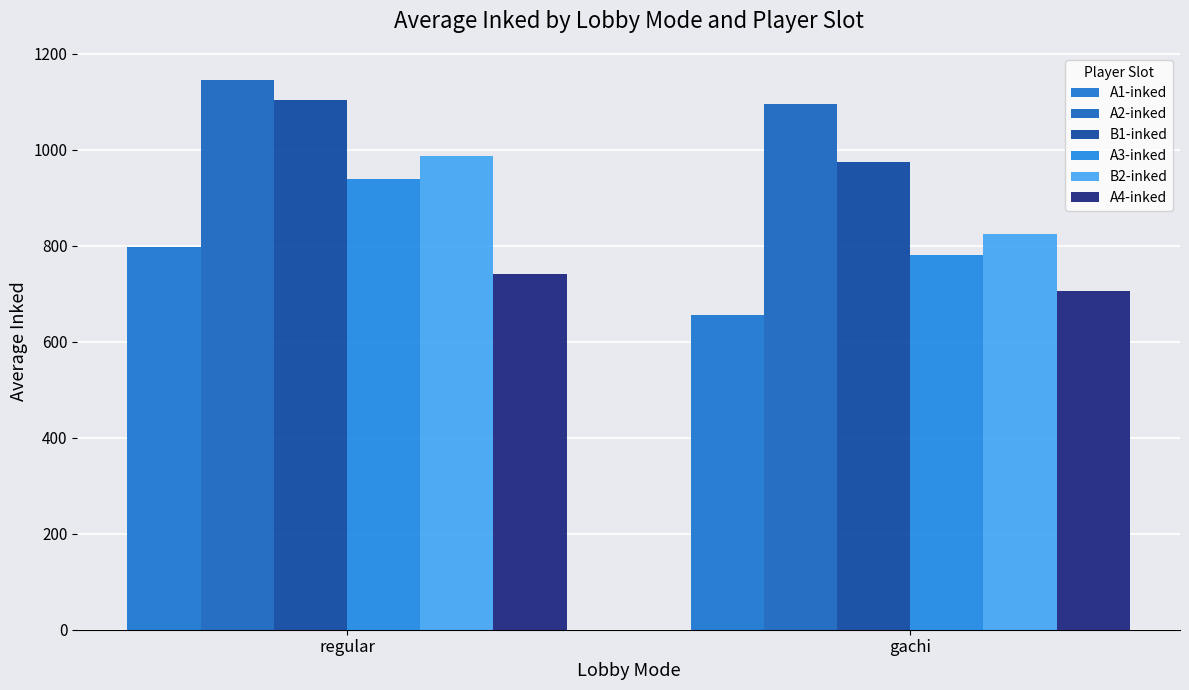

How many series are shown in this chart?

6